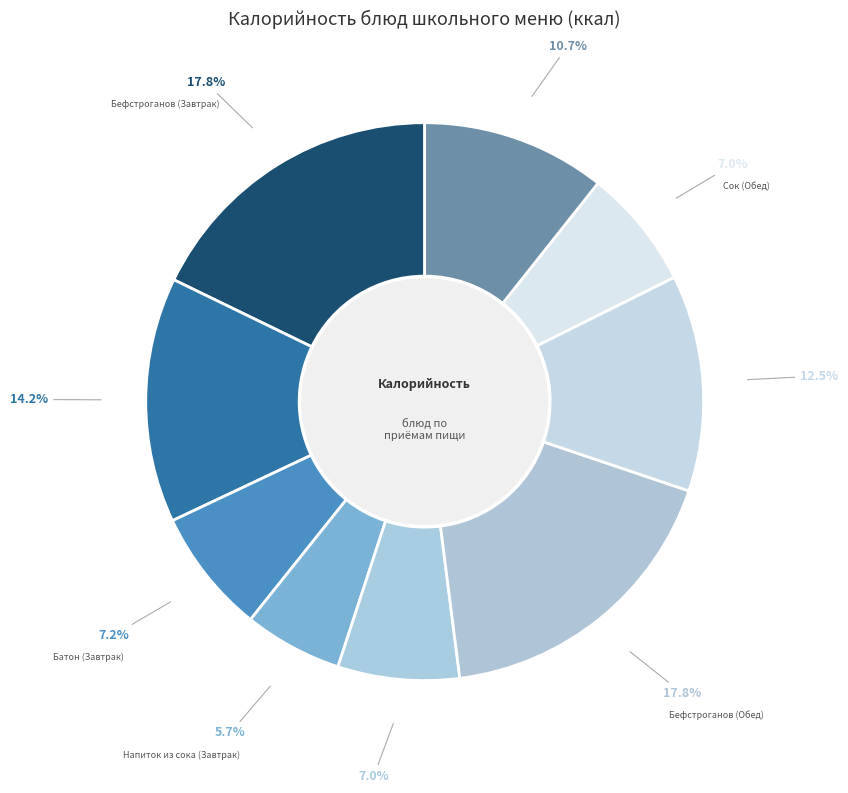

What is the smallest slice in the pie chart?

Напиток из сока (Завтрак)